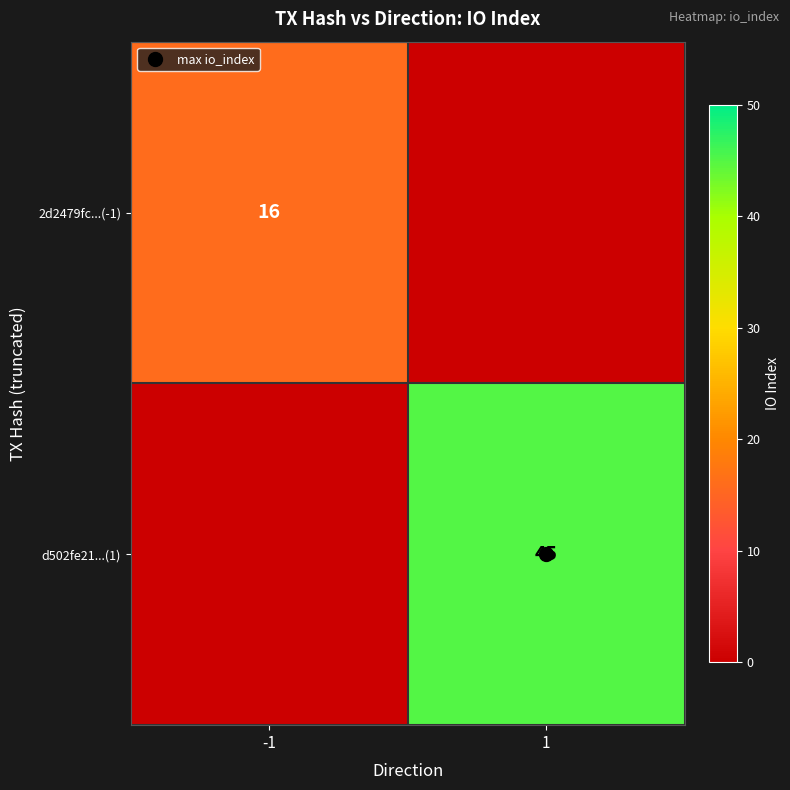

Rank the series by their average value, from highest to lowest.

d502fe21...(1), 2d2479fc...(-1)